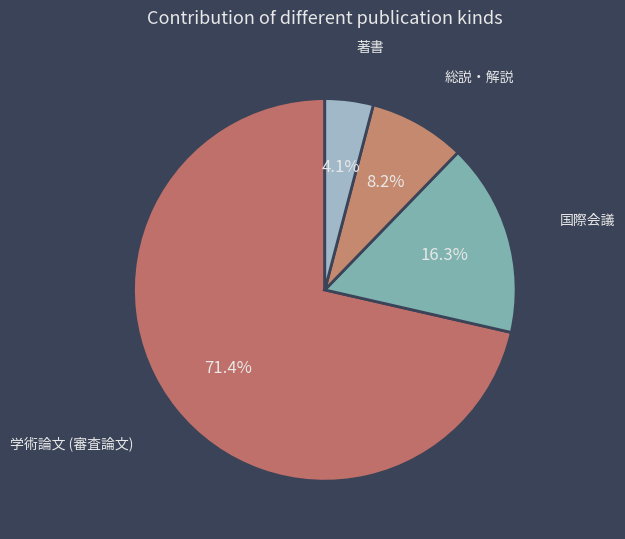

Approximately how many times larger is the value at 学術論文 (審査論文) compared to 国際会議?

4.4